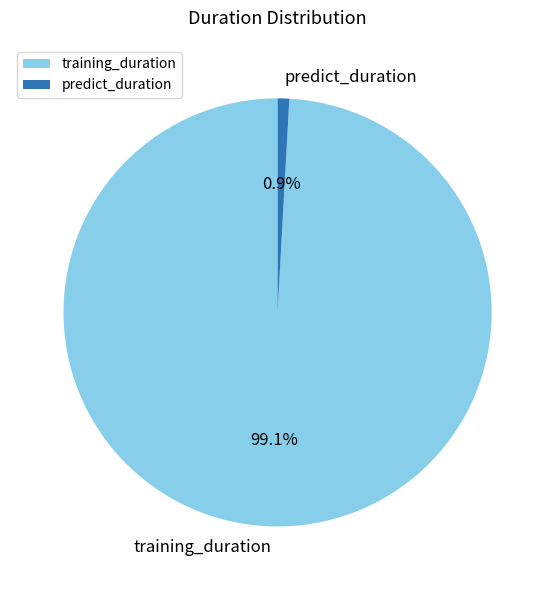

Is it true that training_duration is 90% of the pie?

False